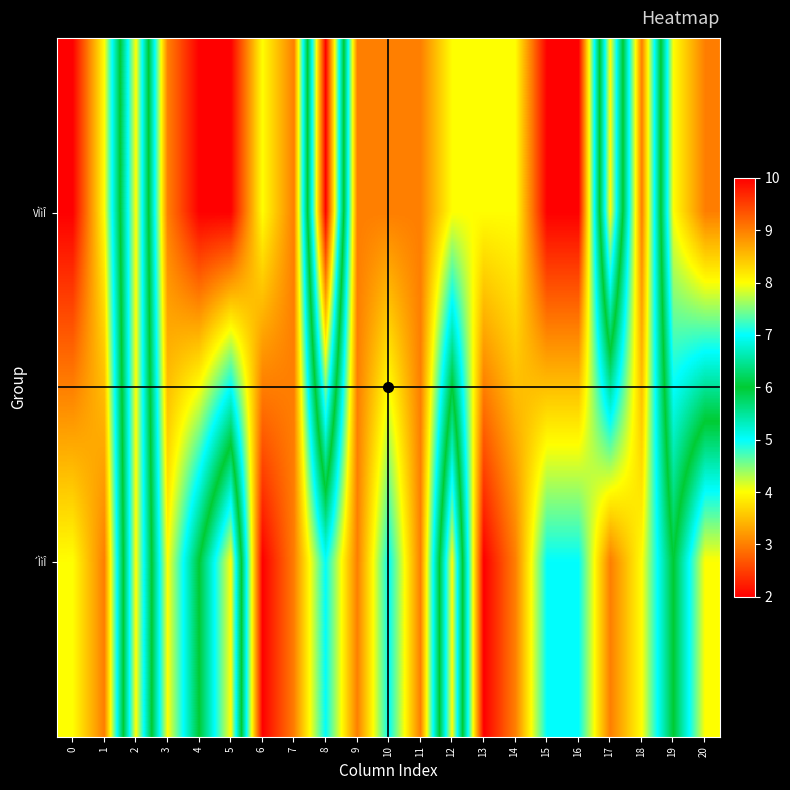

What is the difference between the highest and lowest values at 20?

5